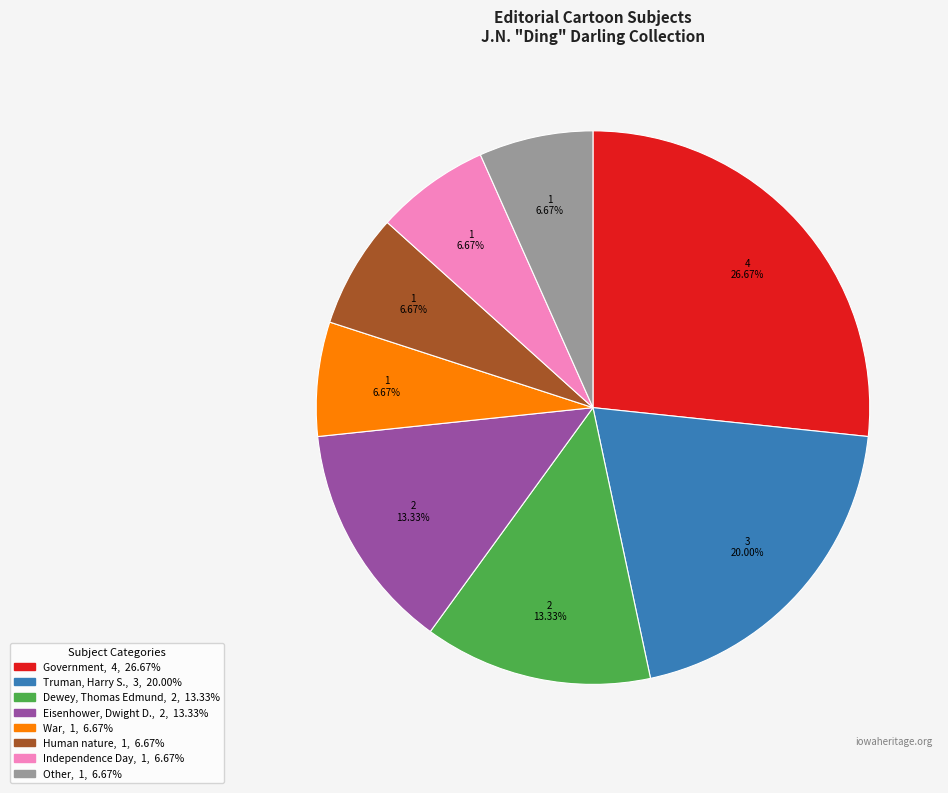

To the nearest percent, what is the difference between the Eisenhower, Dwight D. and Other slice percentages?

7%